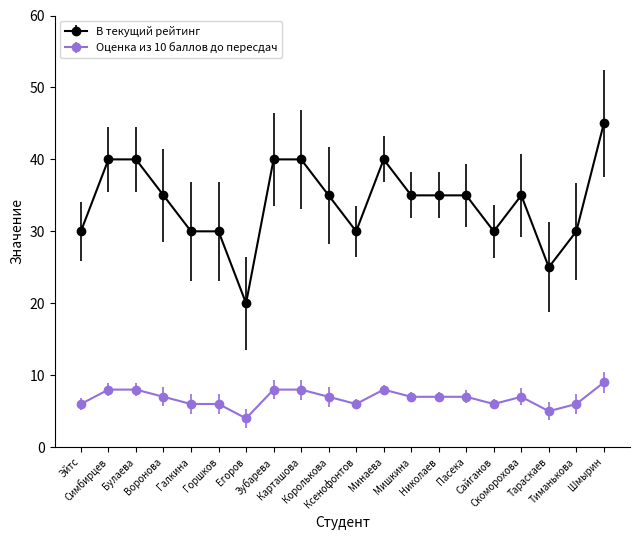

At which label does В текущий рейтинг first exceed 35?

Симбирцев